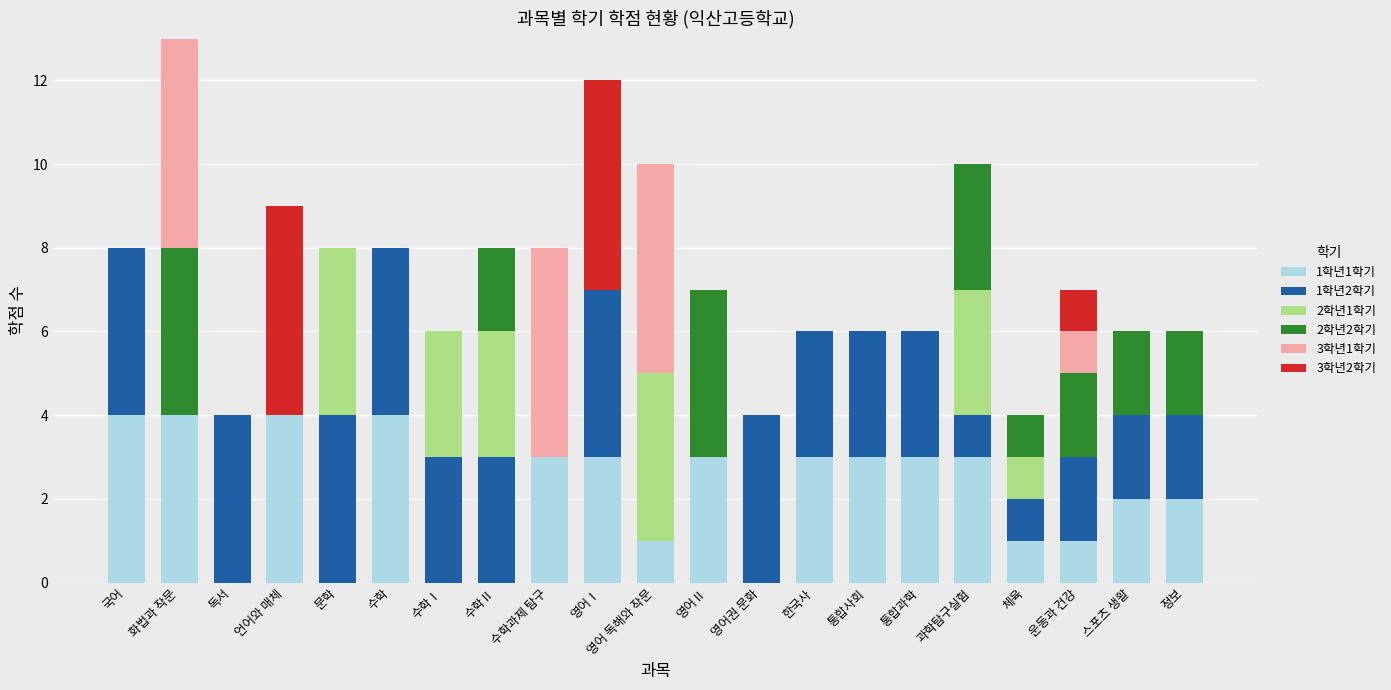

How many 1학년1학기 values are between 1 and 3?

12